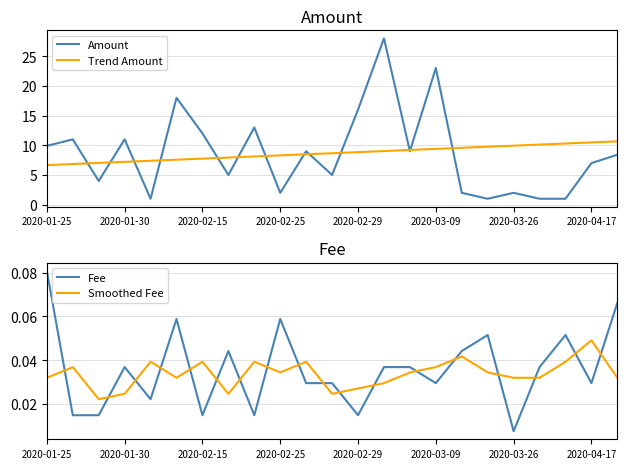

Does the chart have visible grid lines?

Yes